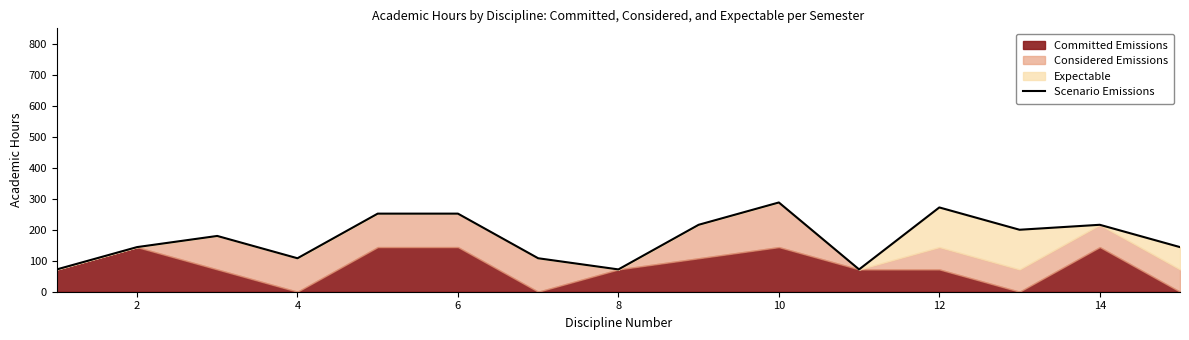

Reading right to left, what are all the values shown in this chart?

144	216	200	272	72	288	216	72	108	252	252	108	180	144	72